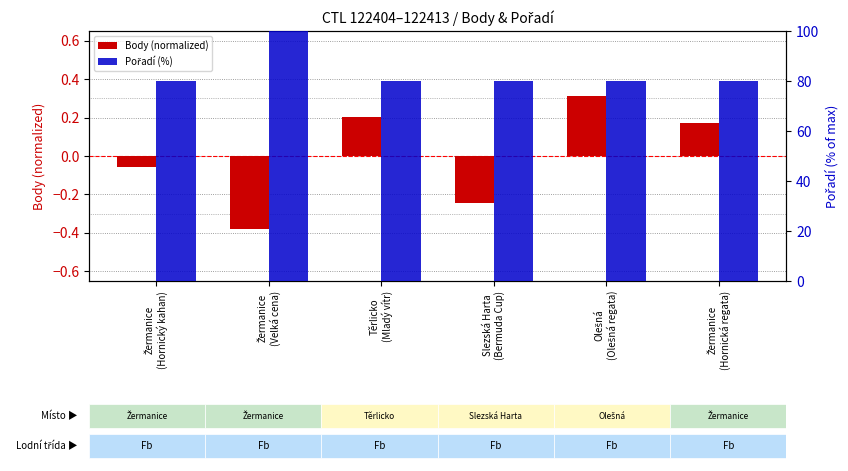

What is the difference between the highest and lowest values at Žermanice
(Velká cena)?

100.4